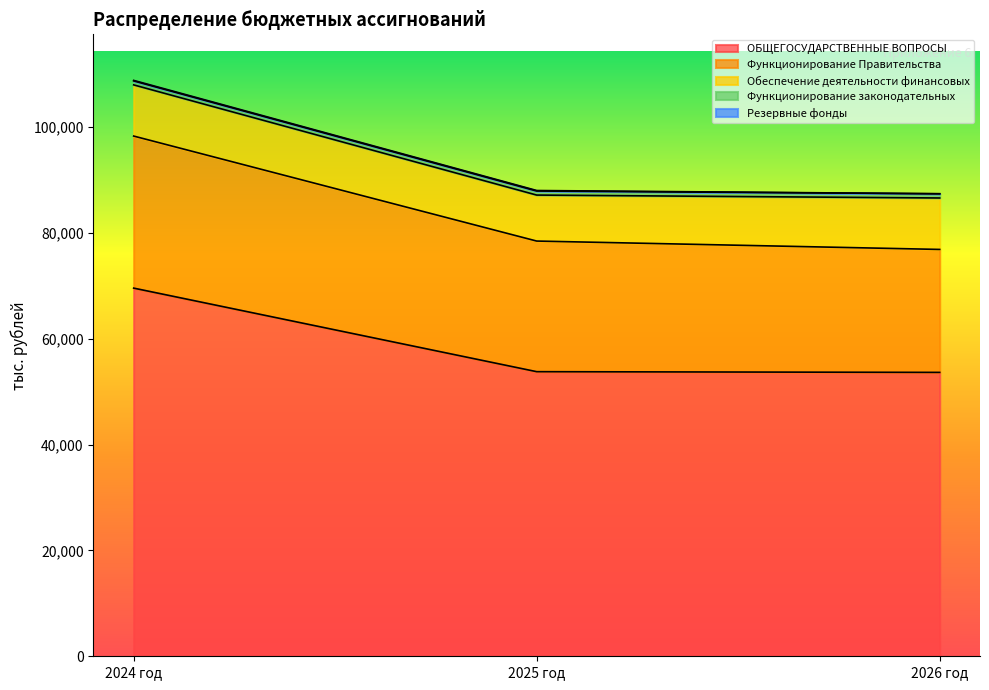

How many lines are shown in the chart?

5